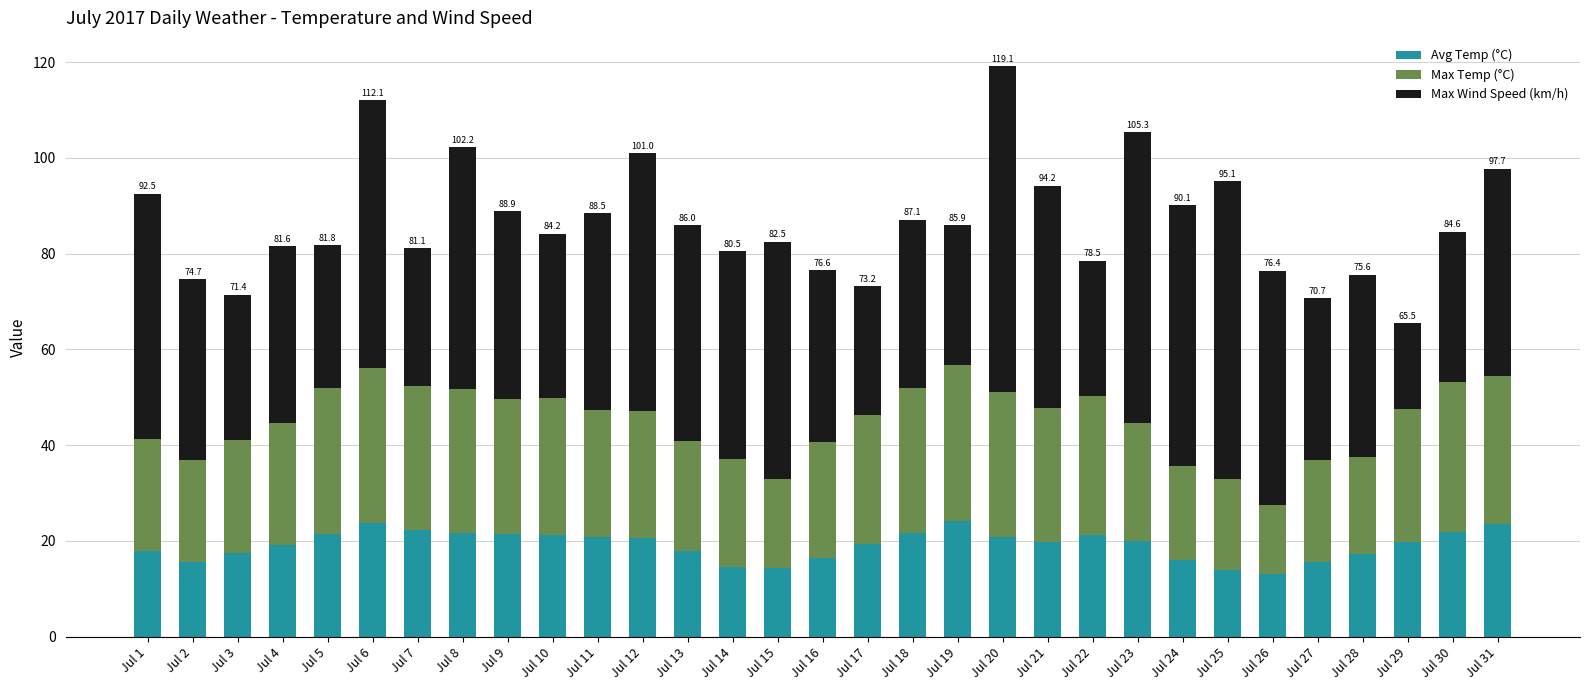

What is the total value across all series at Jul 12?

101.0